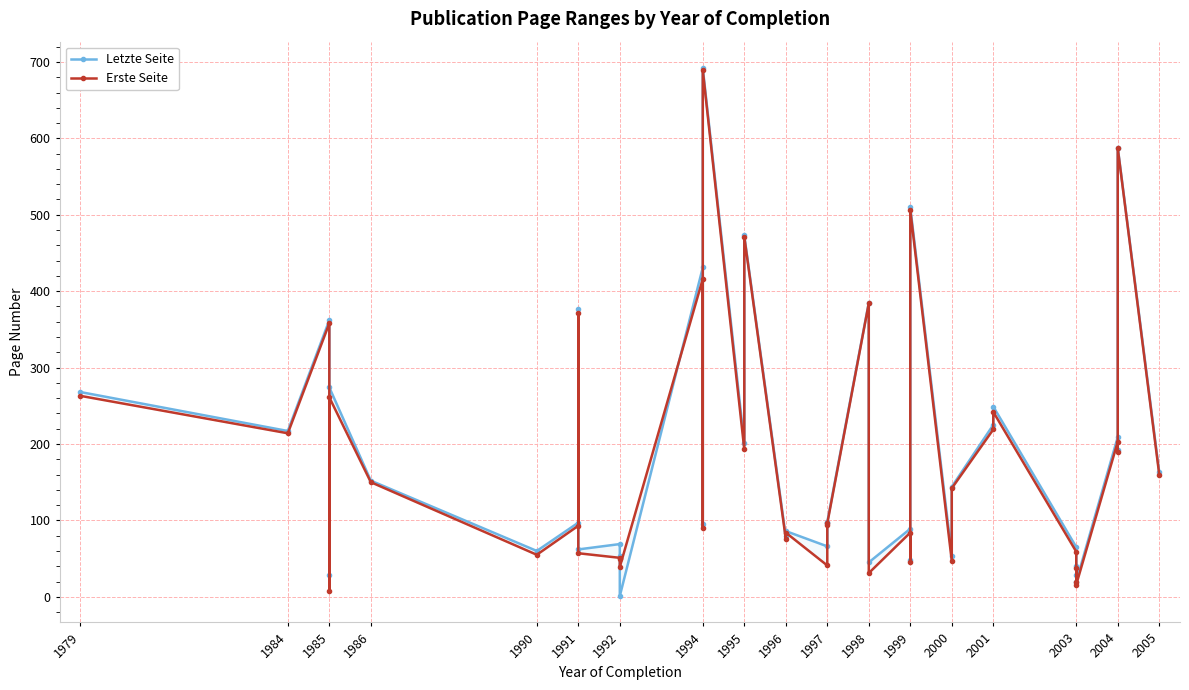

Reading right to left, list all the values displayed in this chart.

Letzte Seite: 163	588	192	209	20	40	28	65	249	225	144	54	510	48	89	45	385	98	96	66	86	79	473	201	692	95	431	1	54	69	62	377	97	60	152	274	28	362	217	268
Erste Seite: 160	587	190	203	16	38	19	59	242	219	142	47	506	46	84	31	384	96	94	41	84	76	471	193	689	90	416	39	49	51	57	372	93	55	150	261	7	358	214	263